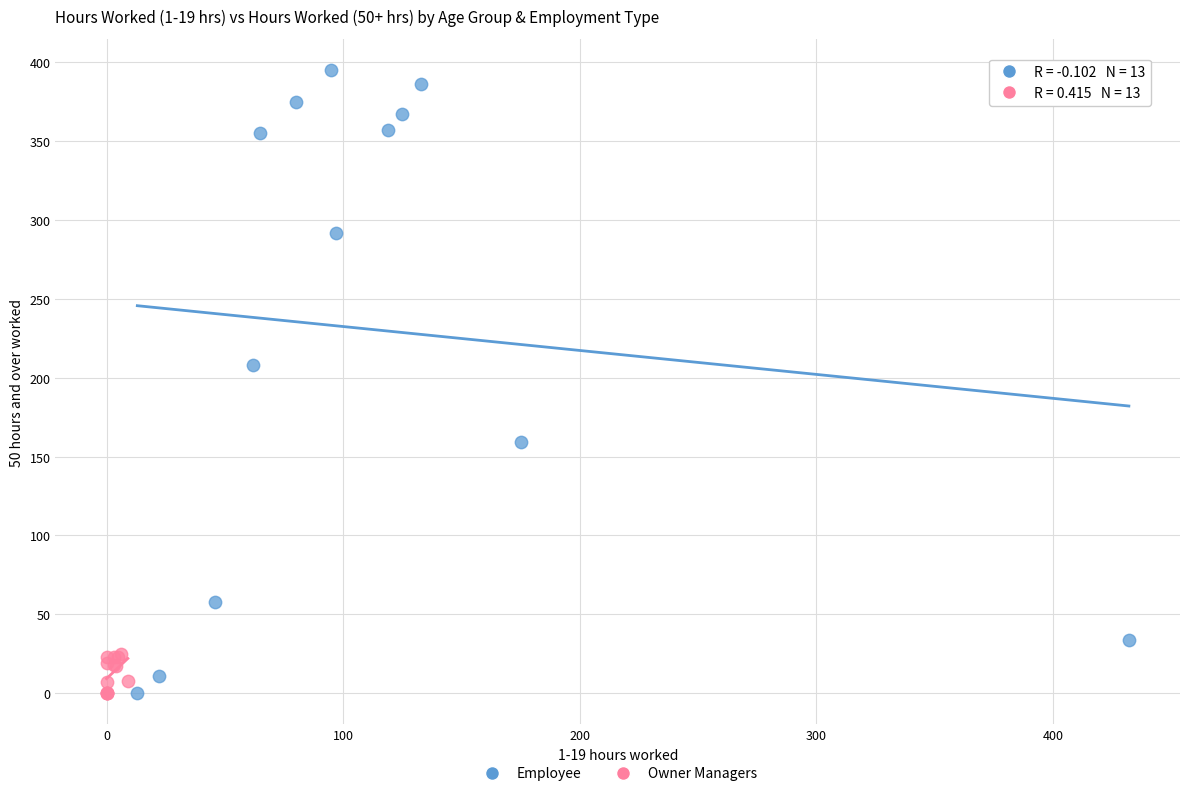

What are all the series names shown in the legend?

Employee, Owner Managers